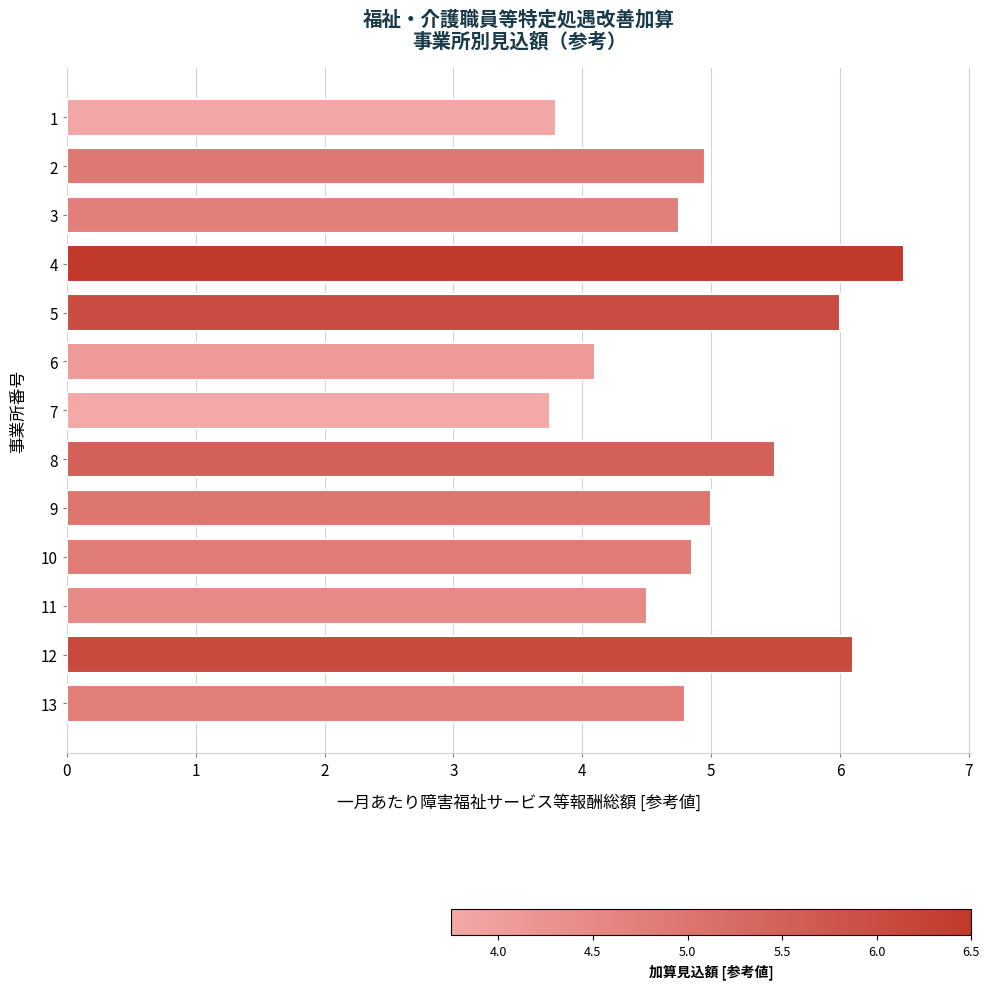

What is the difference between the maximum and second lowest values?

2.7